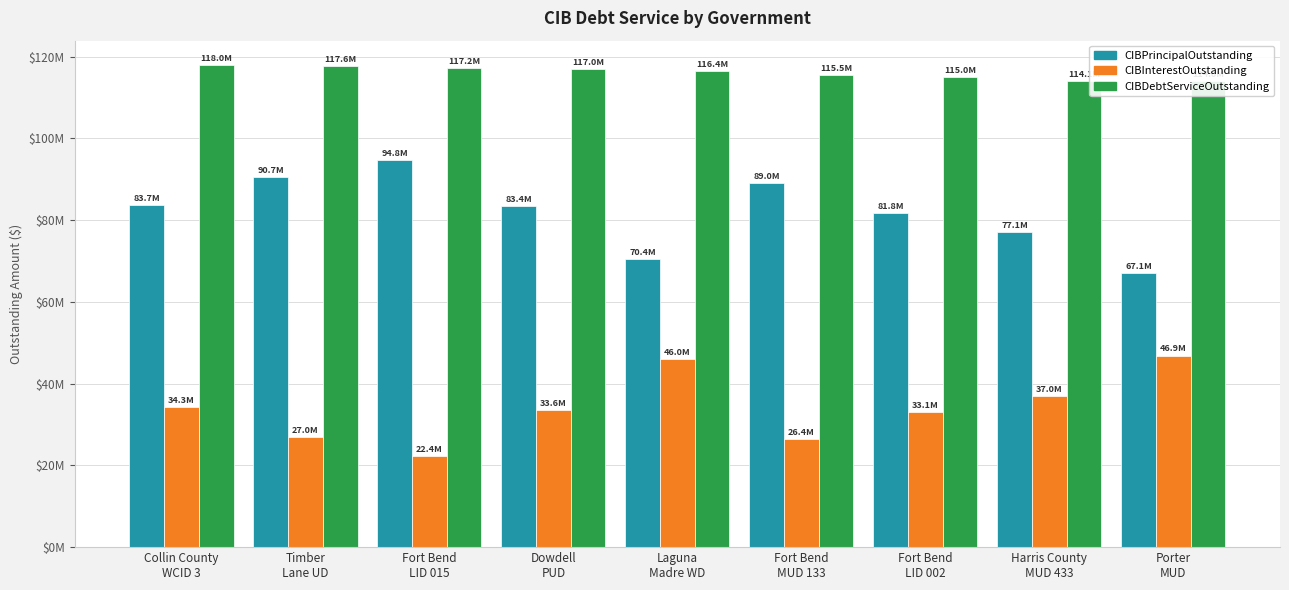

Read the CIBInterestOutstanding value at Fort Bend
MUD 133.

26401919.3